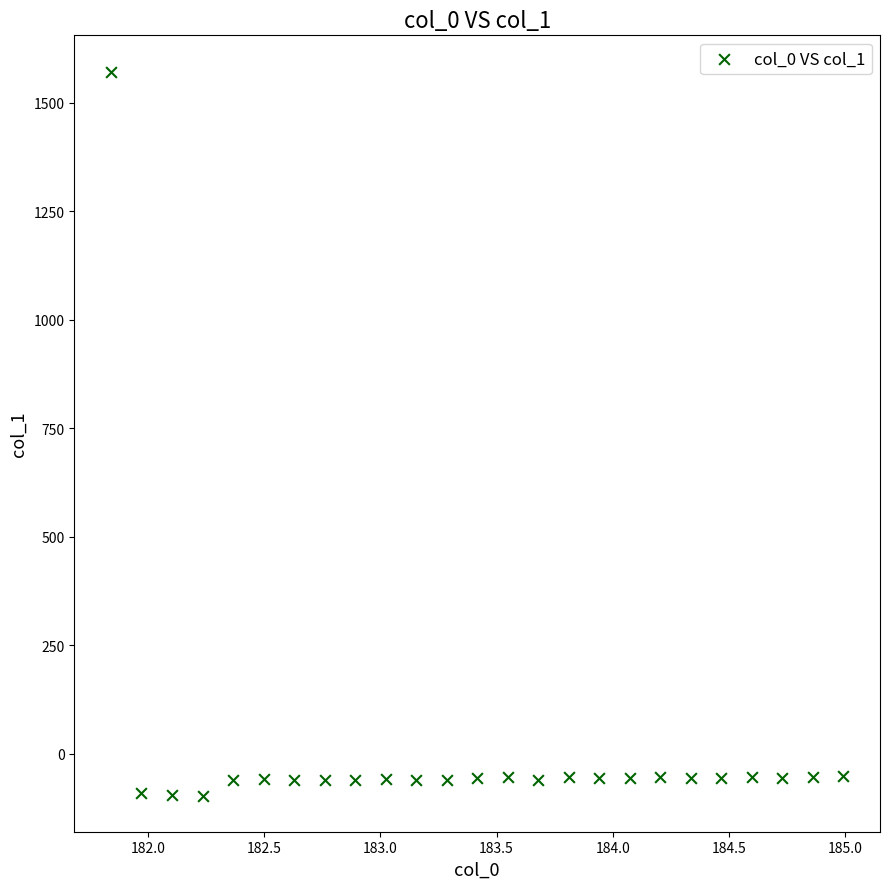

What is the range of X values (max minus min)?

3.1